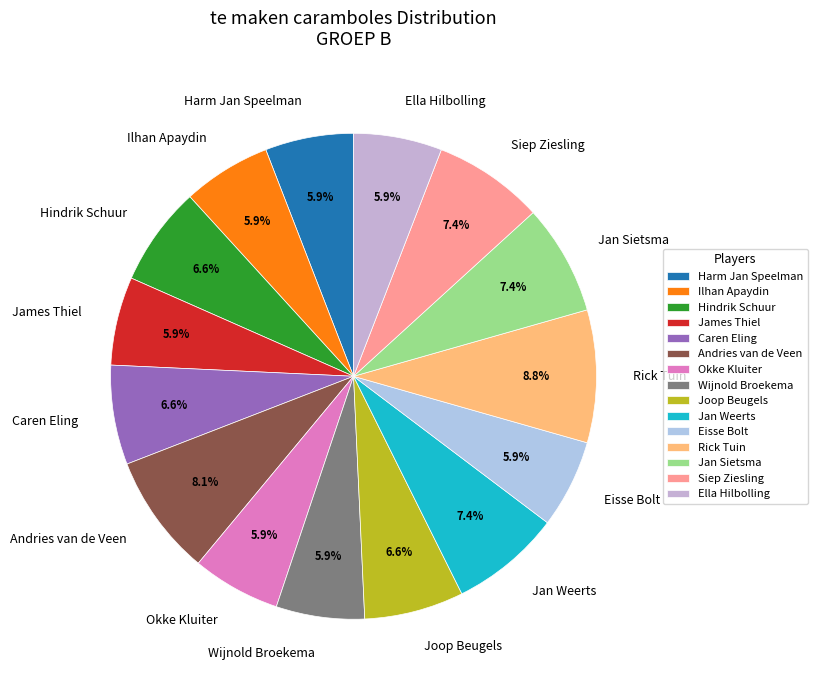

Does Hindrik Schuur represent more than half of the total?

No